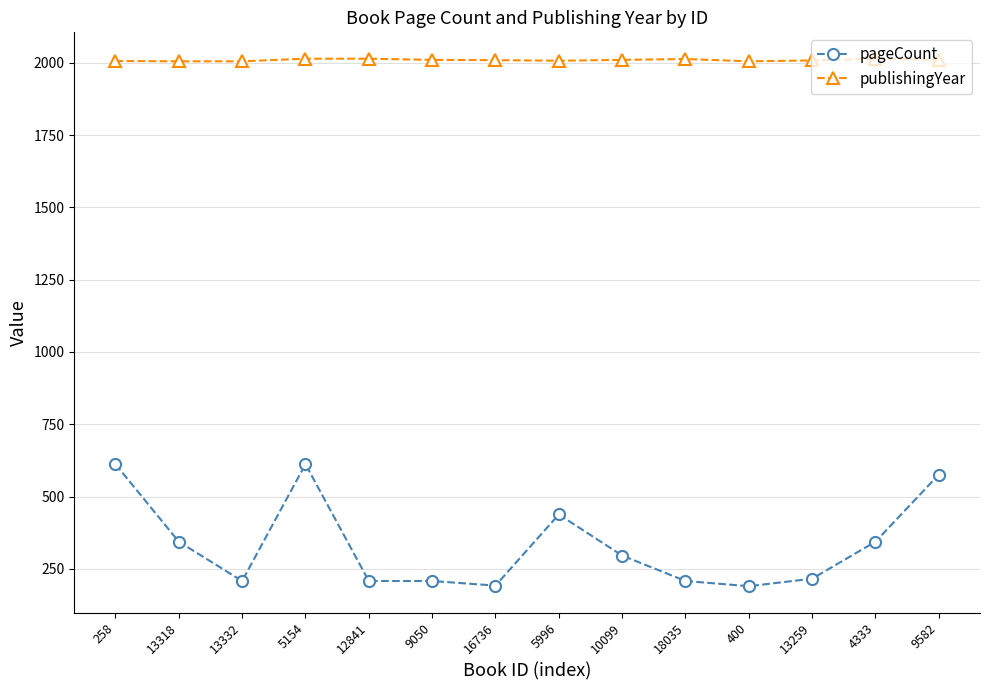

Which series has the largest range (max minus min)?

pageCount